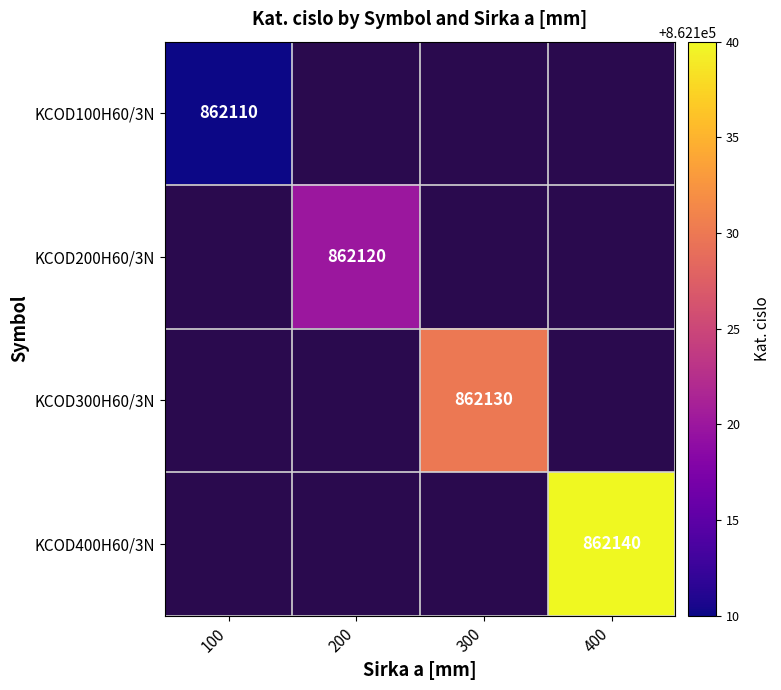

Is it true that KCOD300H60/3N equals 862130 at 300?

True